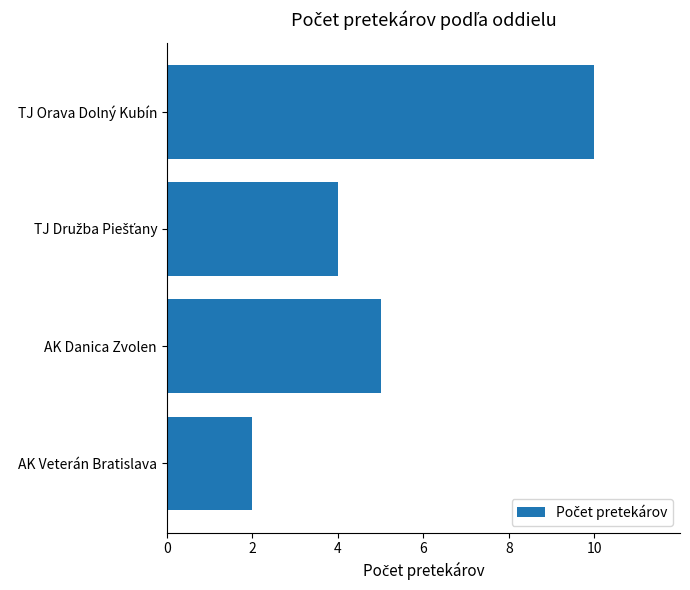

What is the sum of all values?

21